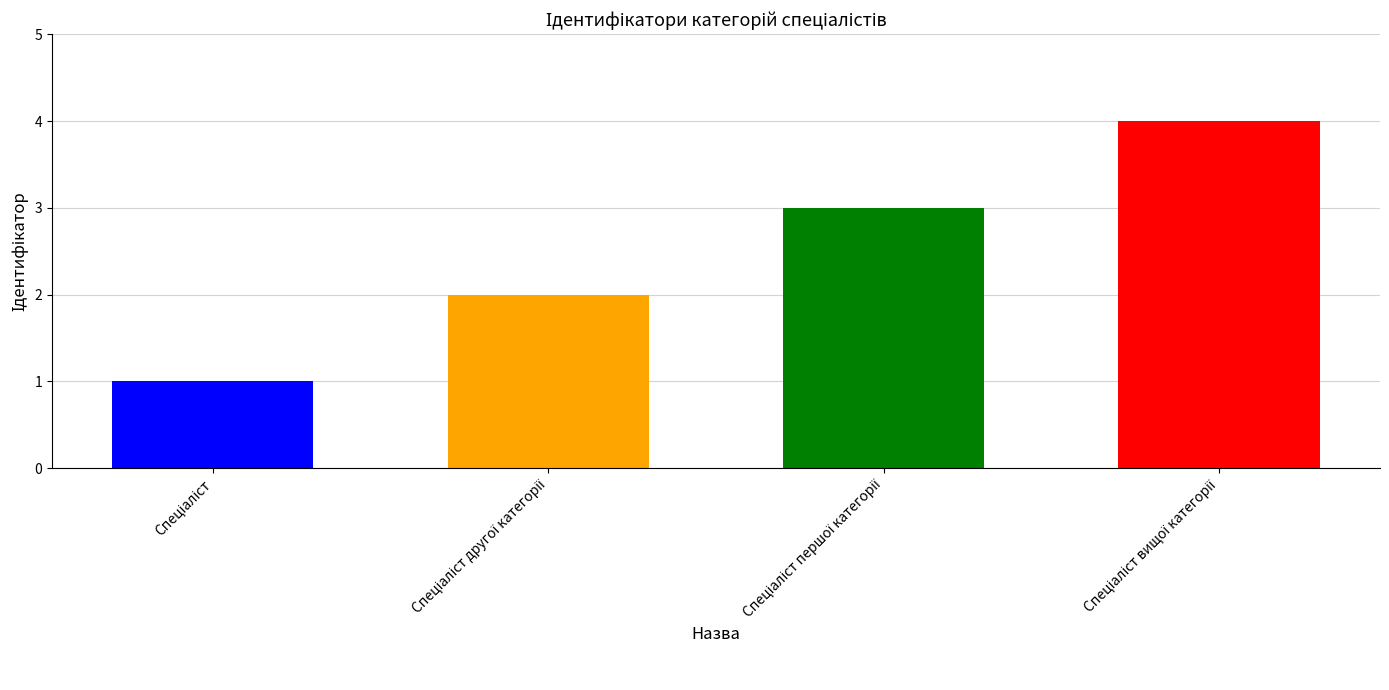

Which label corresponds to the smallest value in the chart?

Спеціаліст